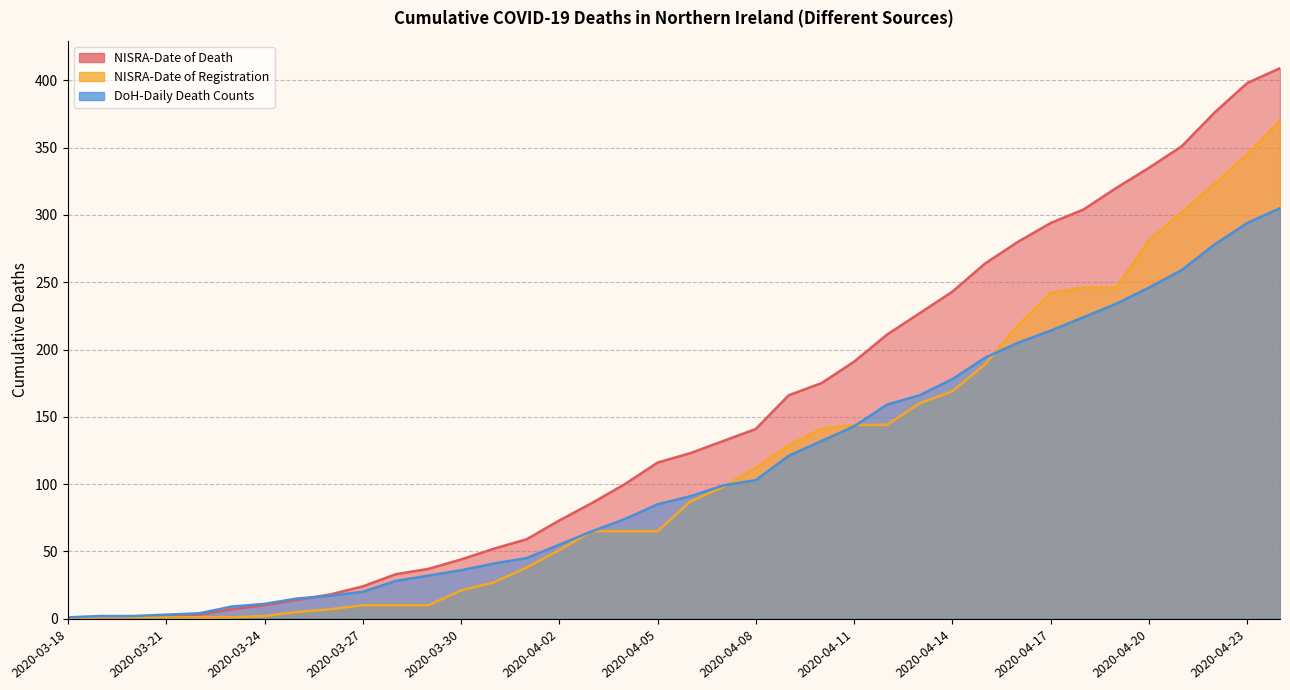

At which category is the sum across all series the highest?

2020-04-24